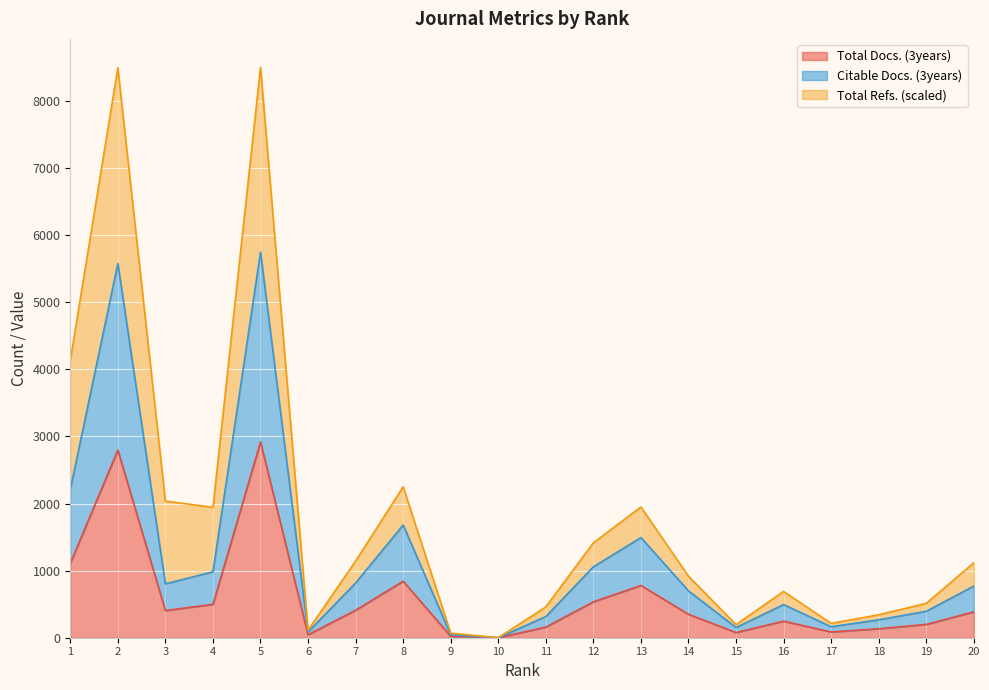

The value of Citable Docs. (3years) at 10 is -3758. True or false?

False